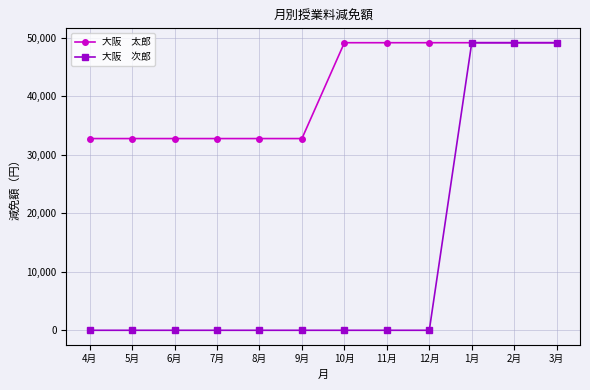

What is the difference between the highest and lowest values at 6月?

32777.8